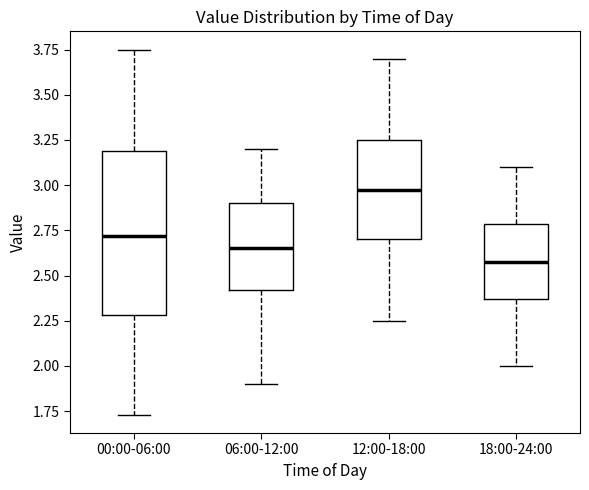

Comparing the boxes themselves (not the whiskers), which one is the tallest?

00:00-06:00